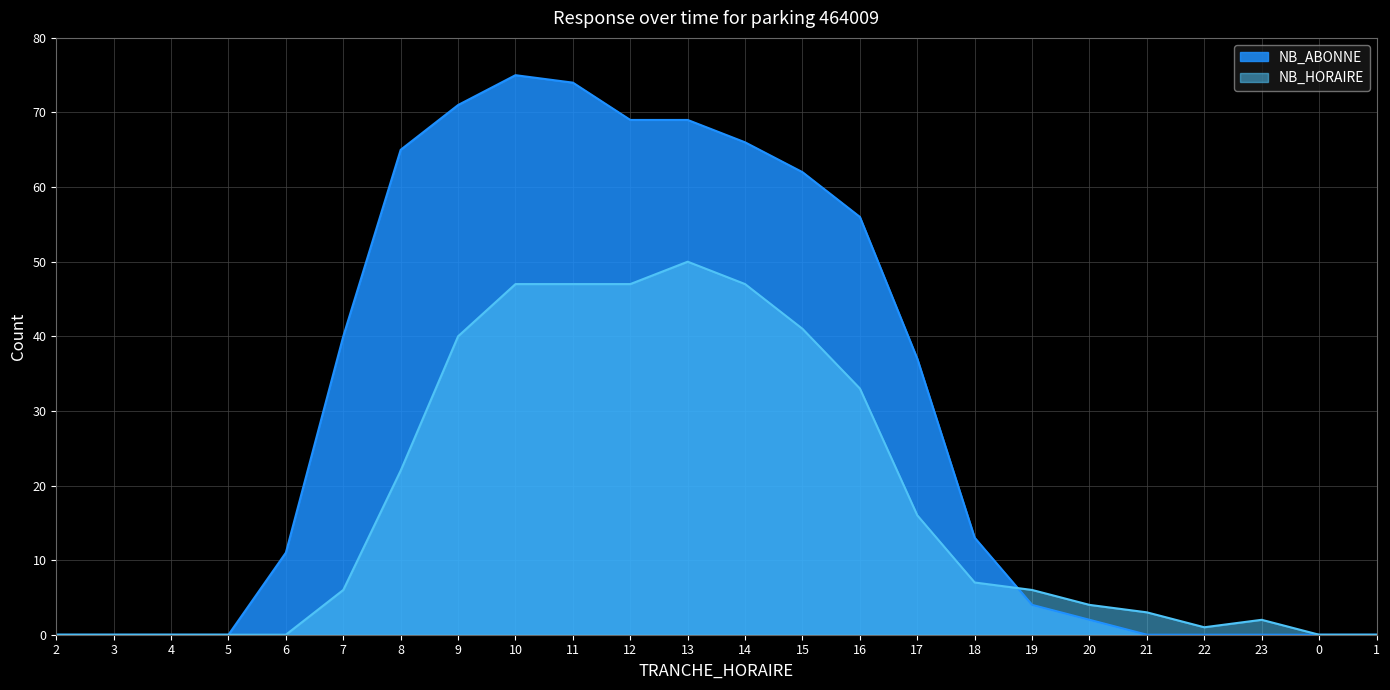

Rank the categories by NB_ABONNE value from lowest to highest.

2, 3, 4, 5, 21, 22, 23, 0, 1, 20, 19, 6, 18, 17, 7, 16, 15, 8, 14, 12, 13, 9, 11, 10